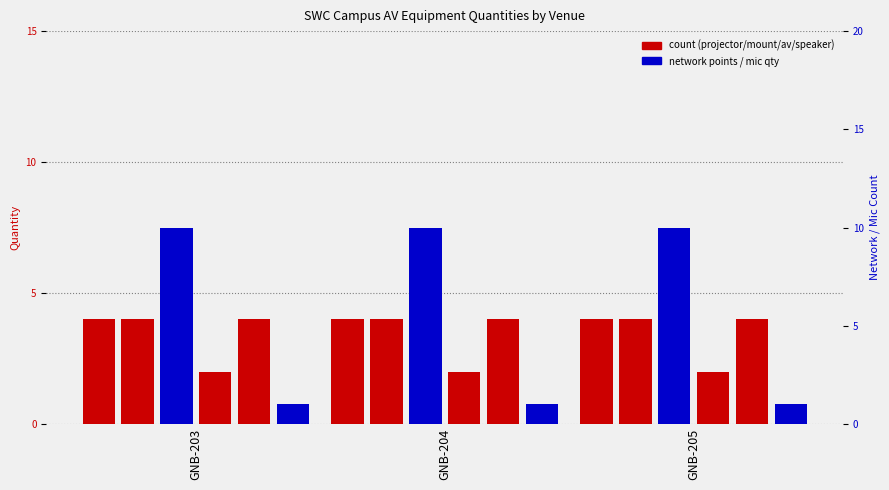

Which series has the largest total across all categories?

NETWORK POINTS